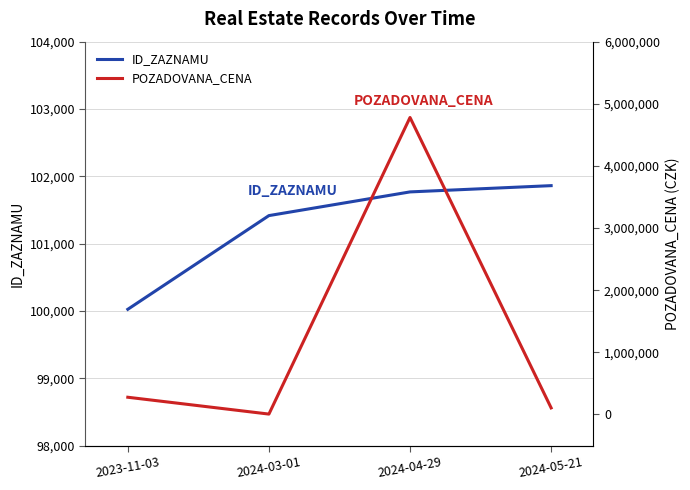

Between 2024-03-01 and 2024-05-21, which series saw the biggest shift?

POZADOVANA_CENA